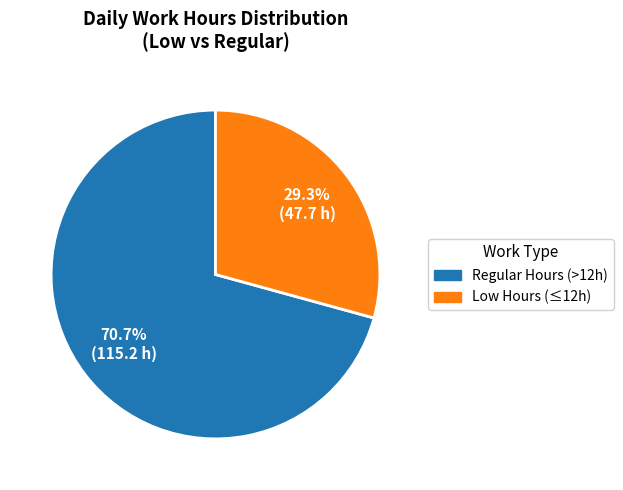

Does any single category account for the majority?

Yes